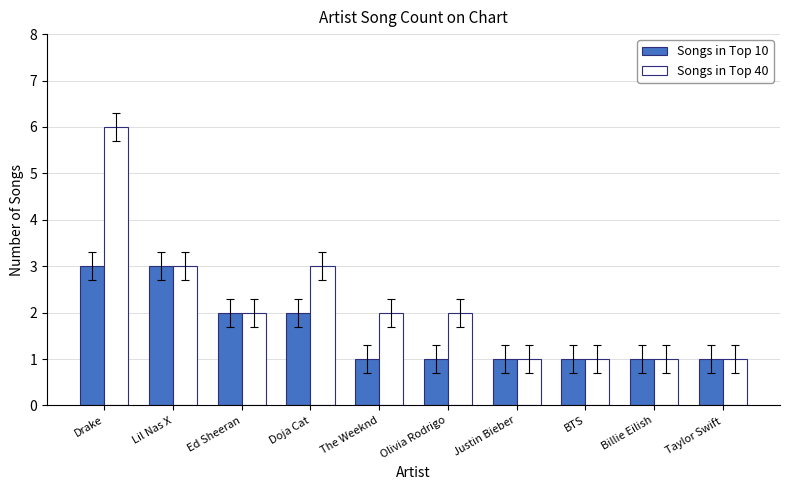

How many bars are there in each group?

2